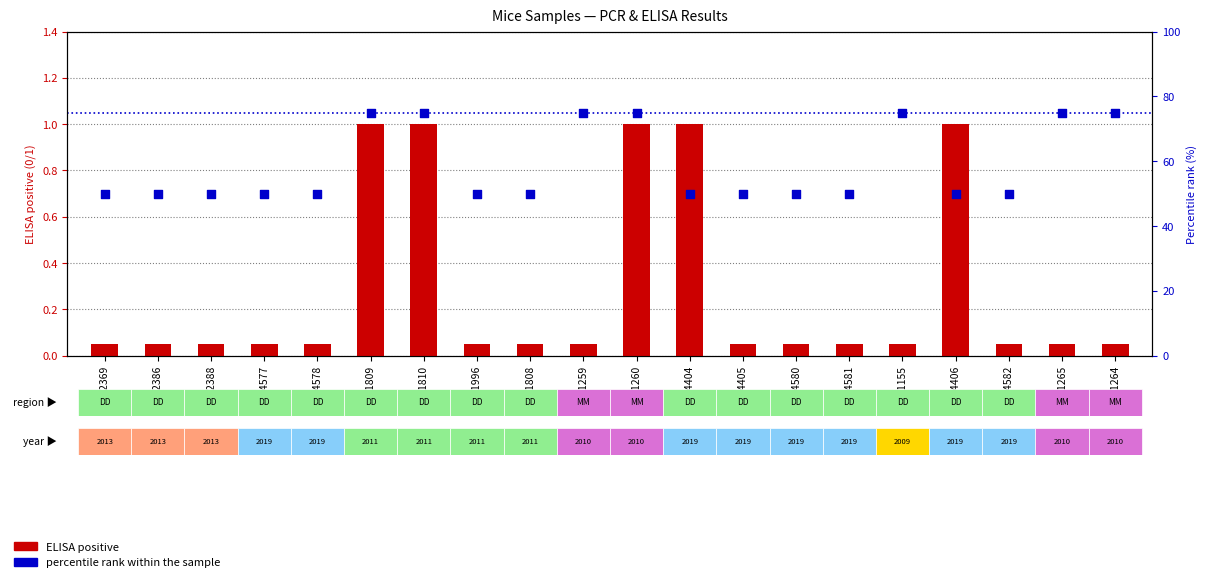

At how many categories does at least one series exceed 62?

7